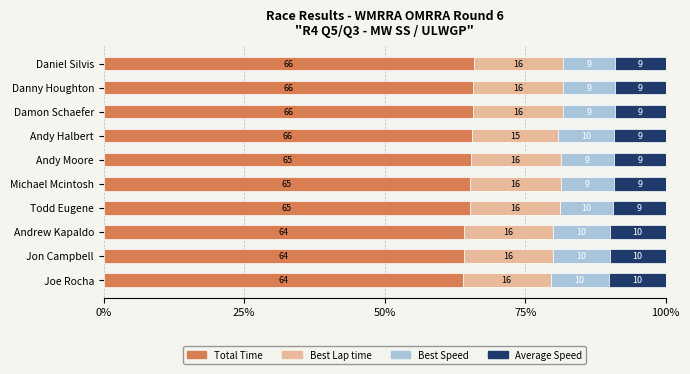

The Total Time series shows 105.1 at Danny Houghton. True or false?

False